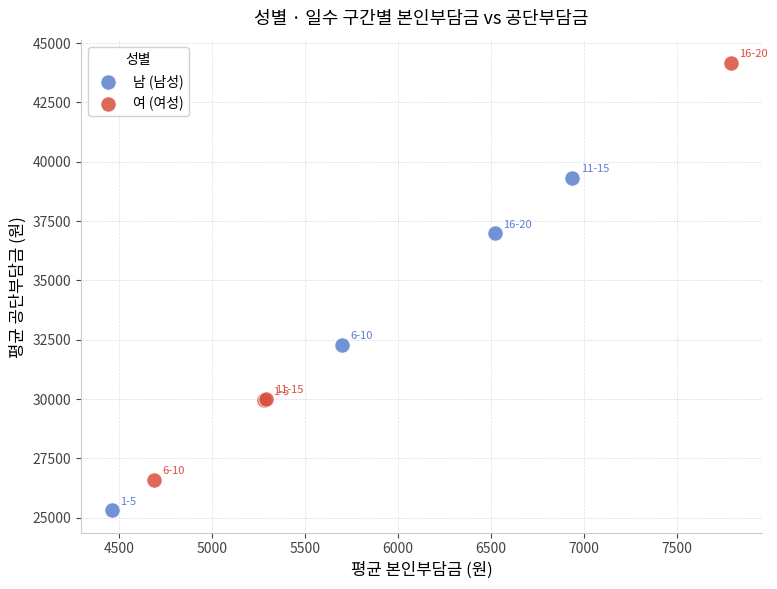

Which series contains the lowest Y value?

남 (남성)